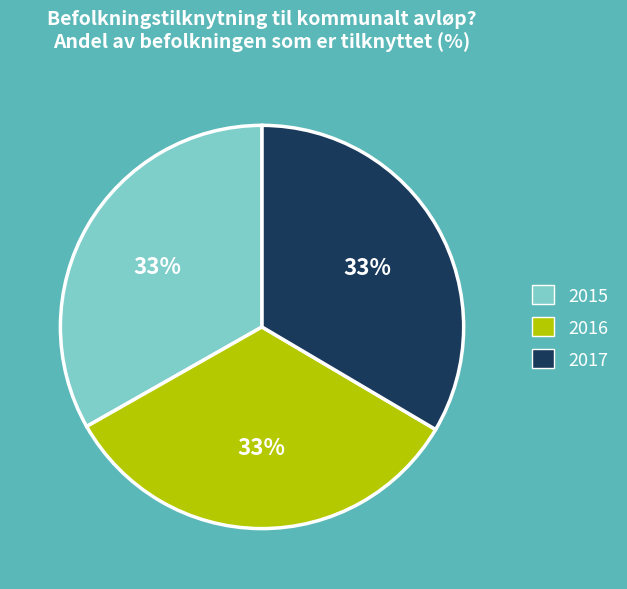

What is the ratio of the value at 2015 to the value at 2017?

1.0